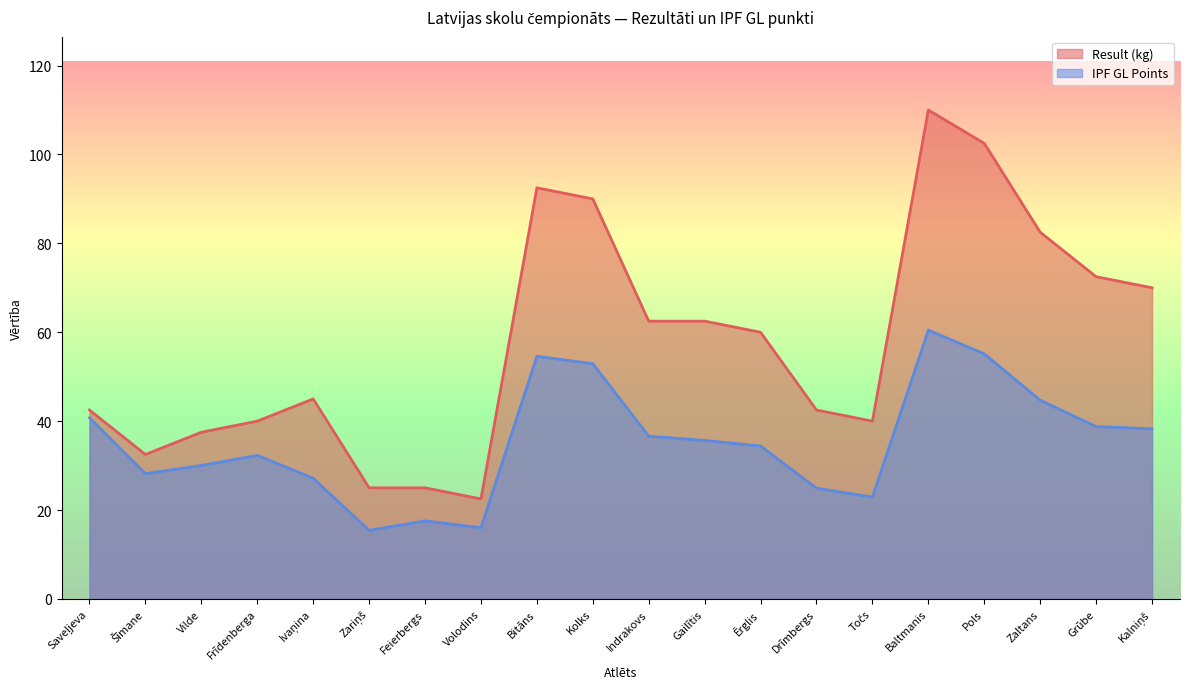

List the series in order of their overall mean, highest first.

Result (kg), IPF GL Points